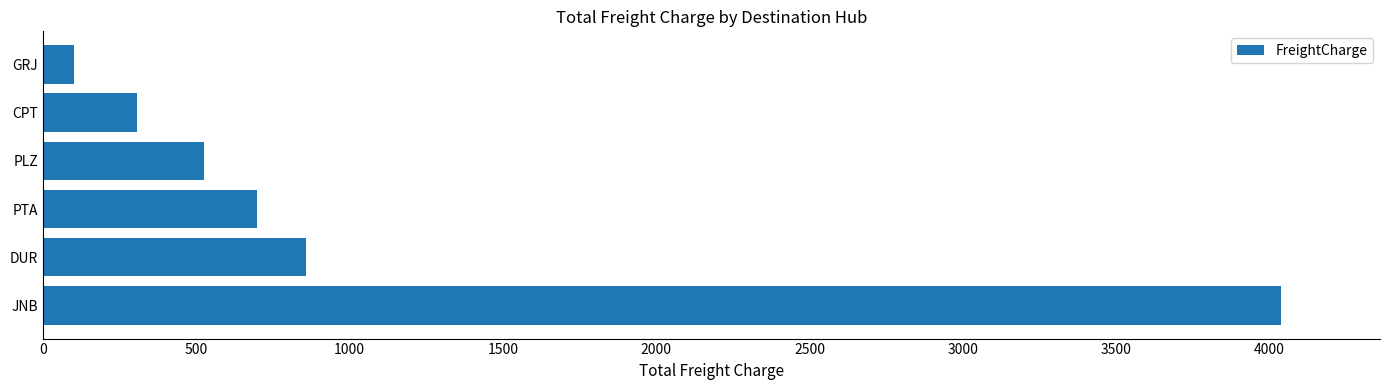

What is the smallest value displayed?

100.8